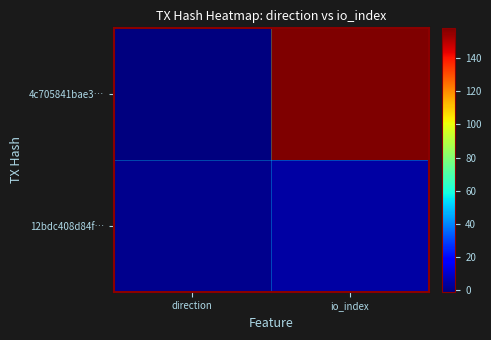

At direction, list the series in order from largest to smallest.

12bdc408d84f…, 4c705841bae3…